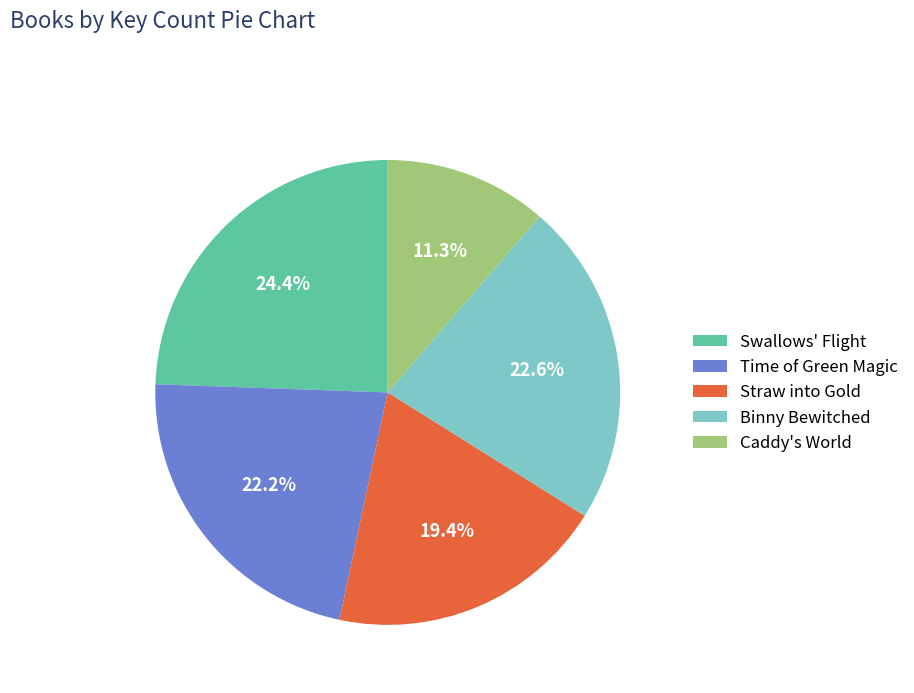

Does Binny Bewitched account for over 50% of the chart?

No